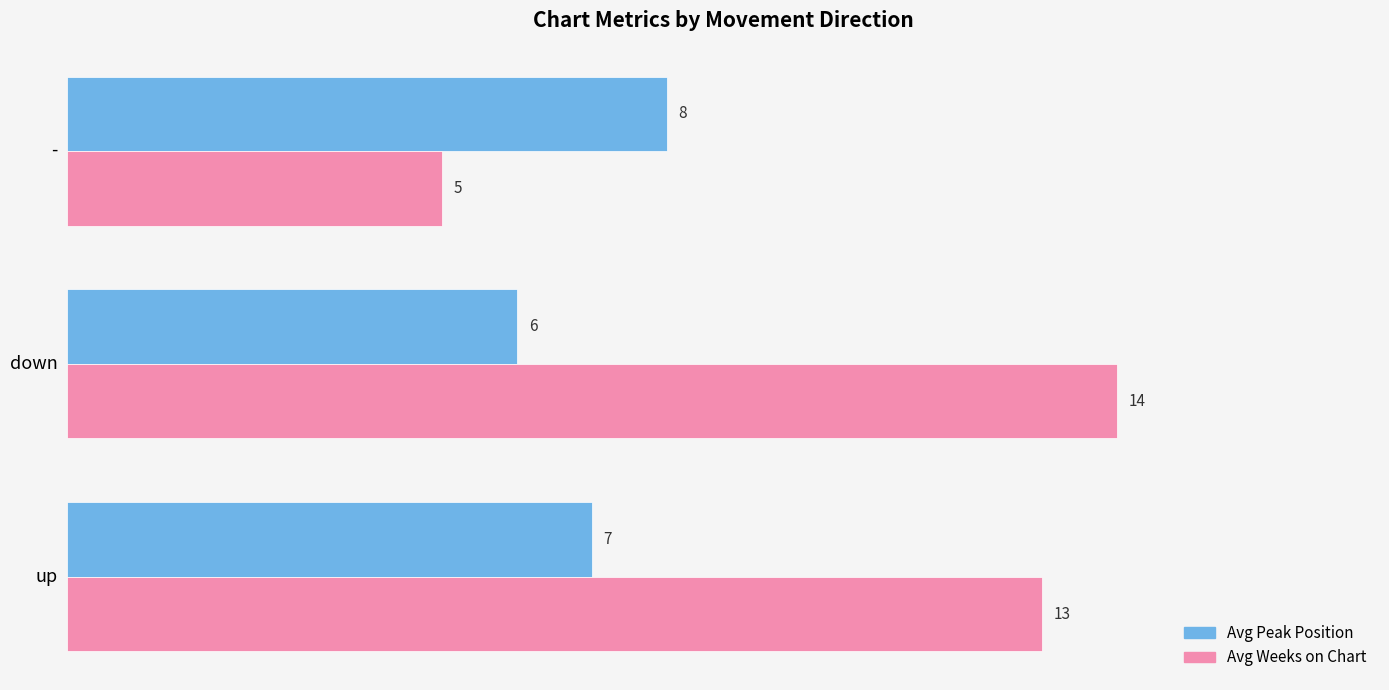

Is it true that Avg Peak Position equals 6 at down?

True